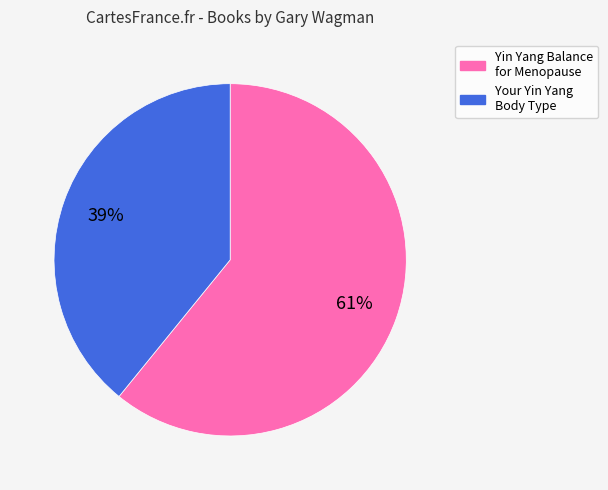

To the nearest percent, what percentage of the pie is Yin Yang Balance for Menopause?

61%